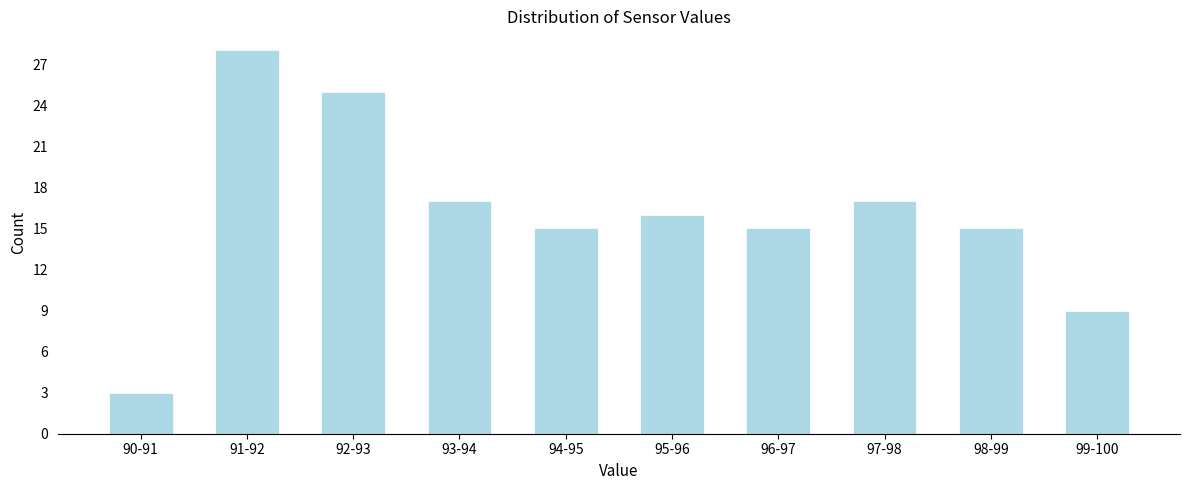

Reading left to right, extract all data points from this chart.

90-91=3	91-92=28	92-93=25	93-94=17	94-95=15	95-96=16	96-97=15	97-98=17	98-99=15	99-100=9